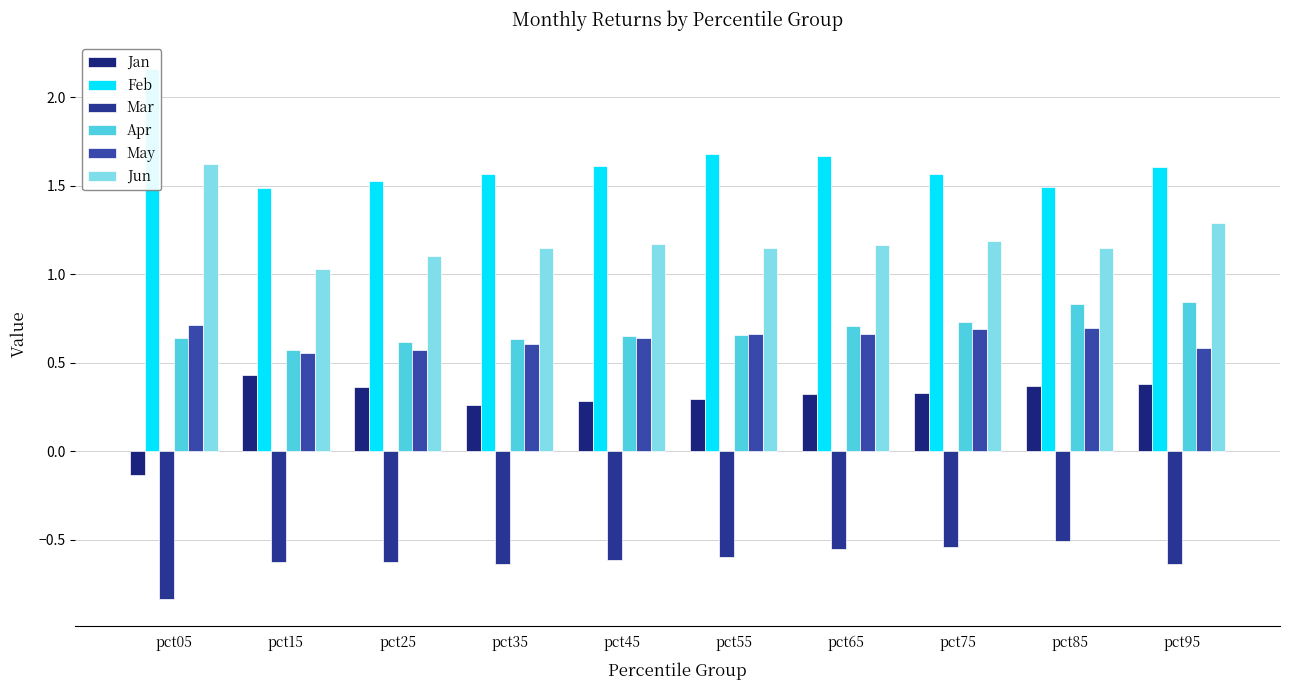

Which has a higher value, pct45 or pct15?

pct15